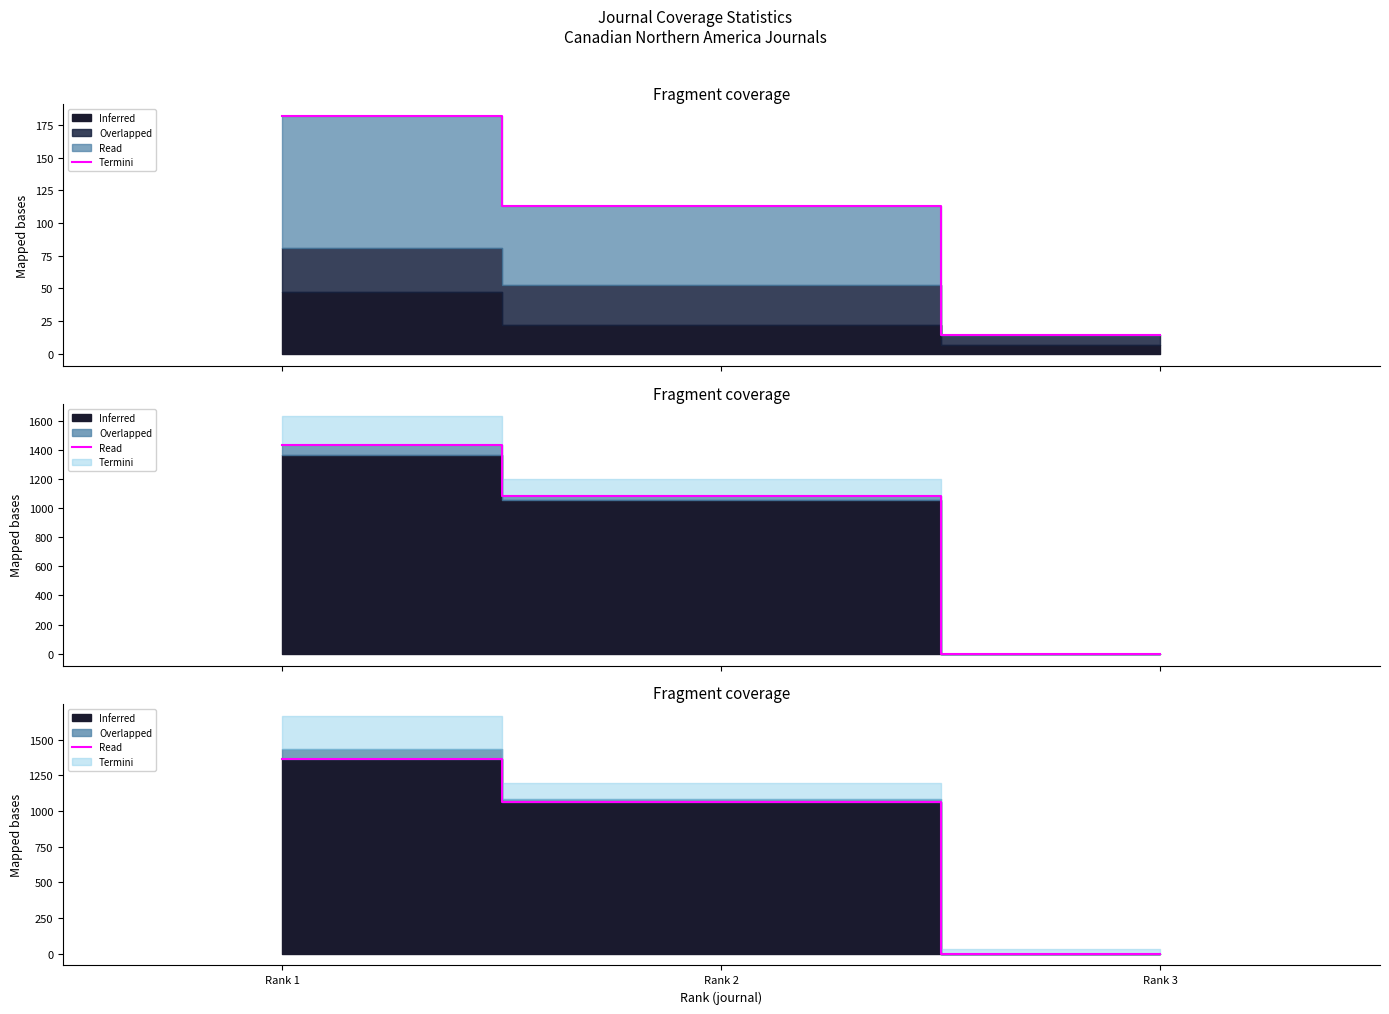

Does the chart display data point markers on the line(s)?

No